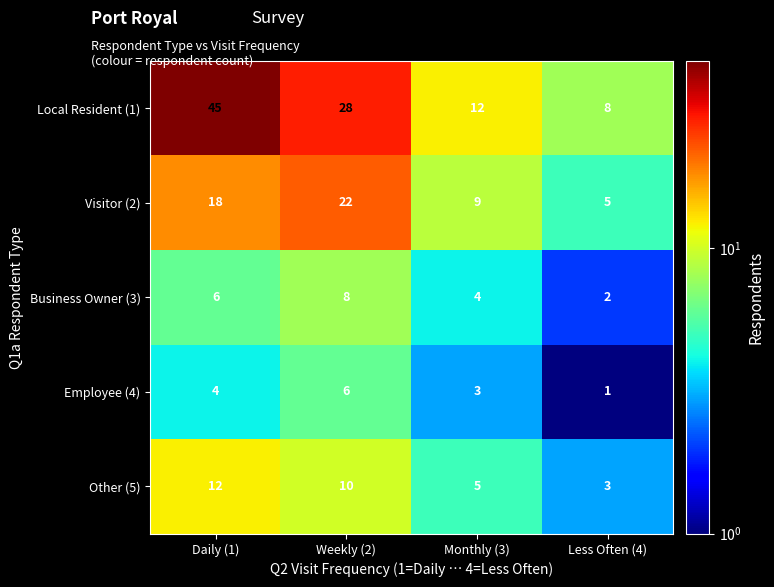

What is the total value across all series at Weekly (2)?

74